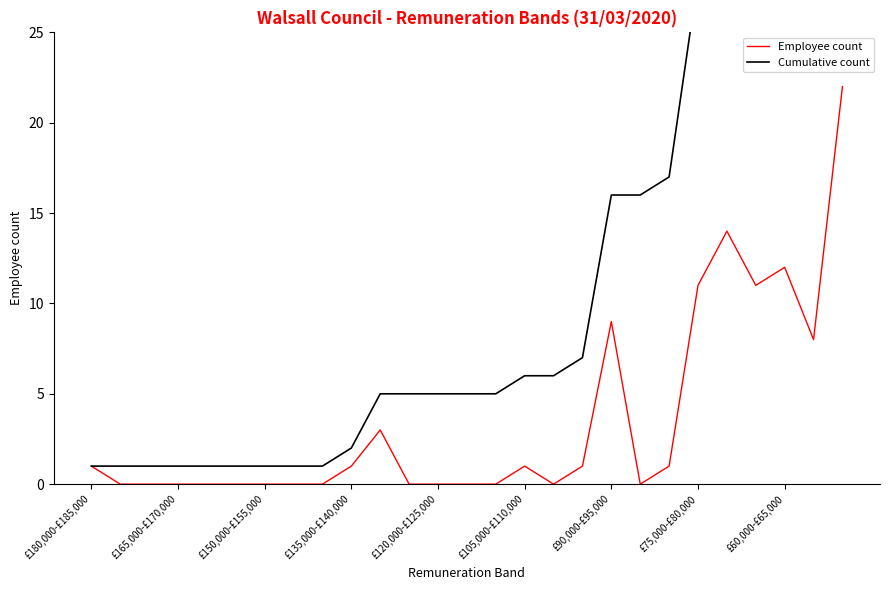

Is it true that Employee count equals 8 at 16?

False